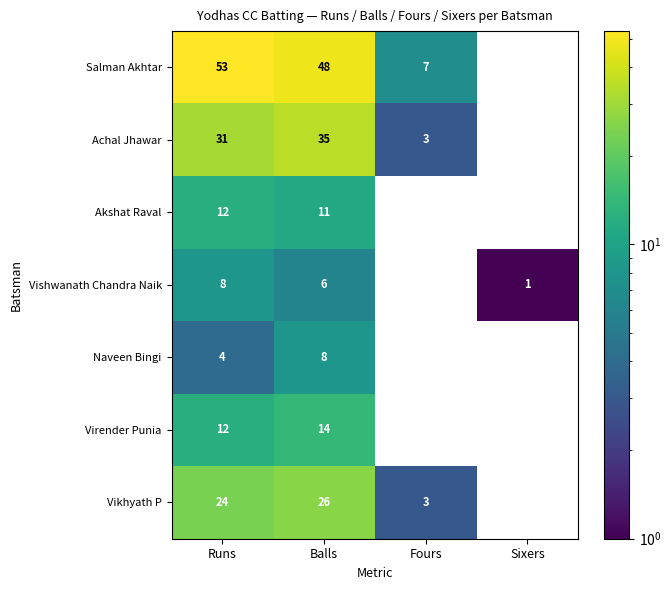

How many data points in Akshat Raval are less than 11?

2